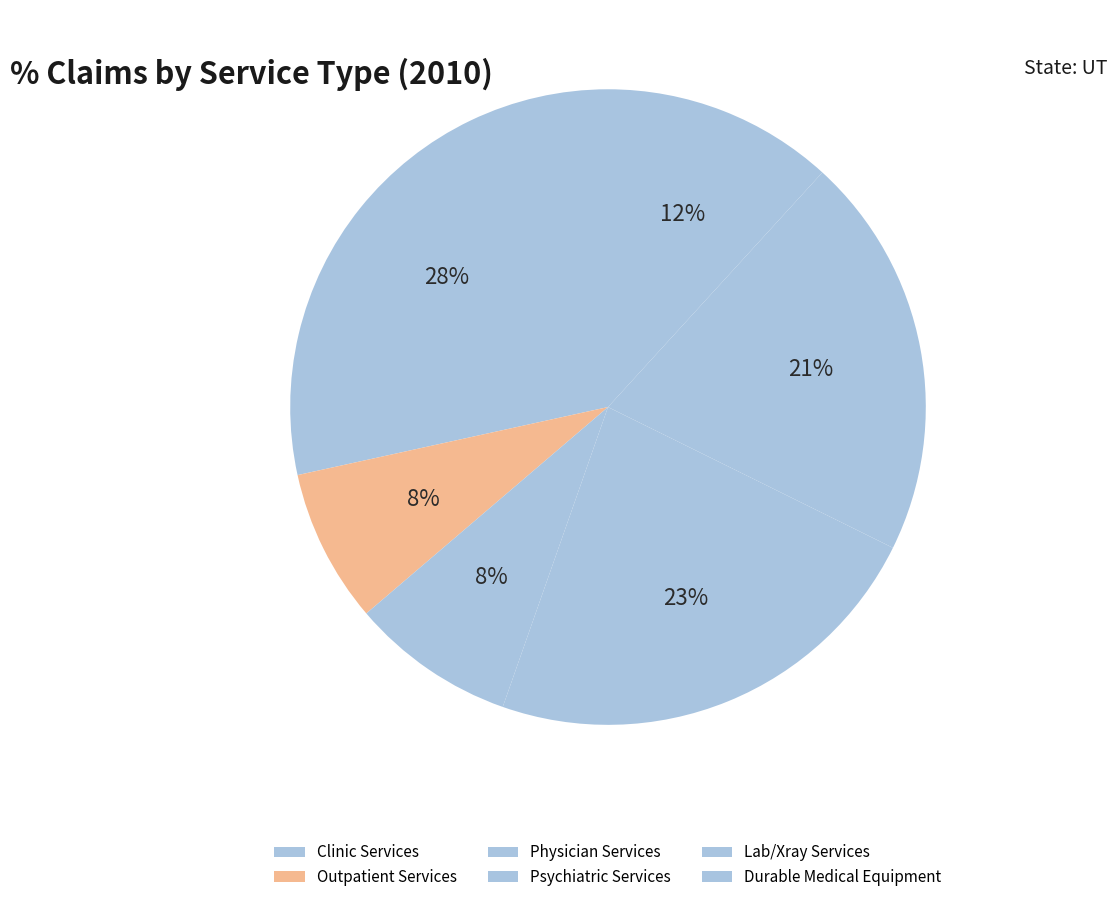

Which has a higher value, Outpatient Services or Clinic Services?

Clinic Services